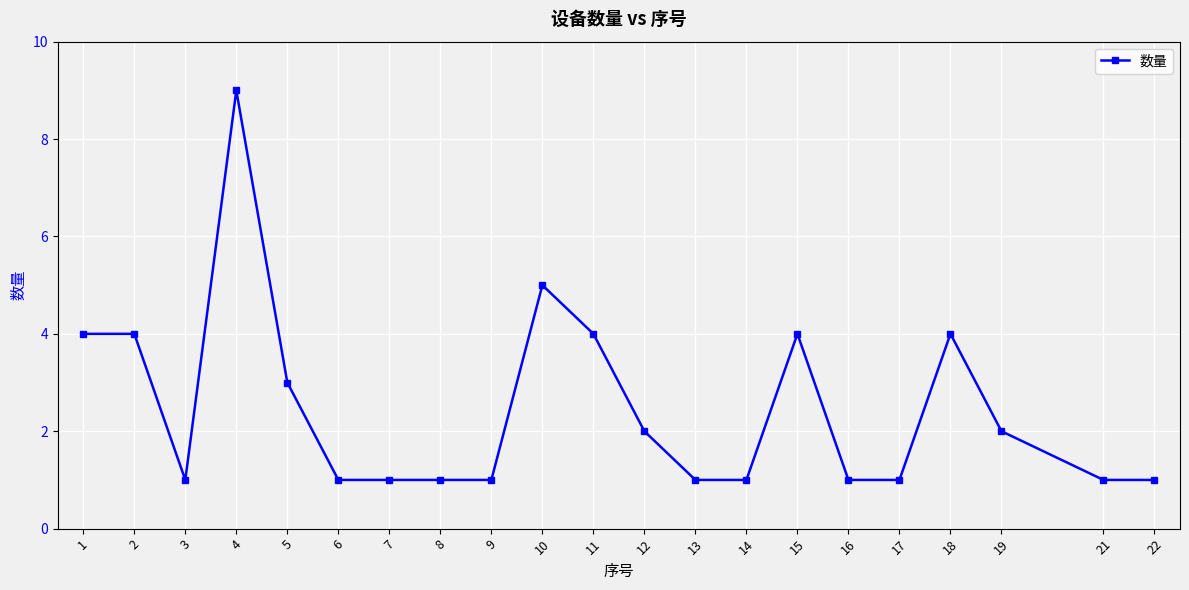

Reading left to right, extract all data points from this chart.

1=4	2=4	3=1	4=9	5=3	6=1	7=1	8=1	9=1	10=5	11=4	12=2	13=1	14=1	15=4	16=1	17=1	18=4	19=2	21=1	22=1